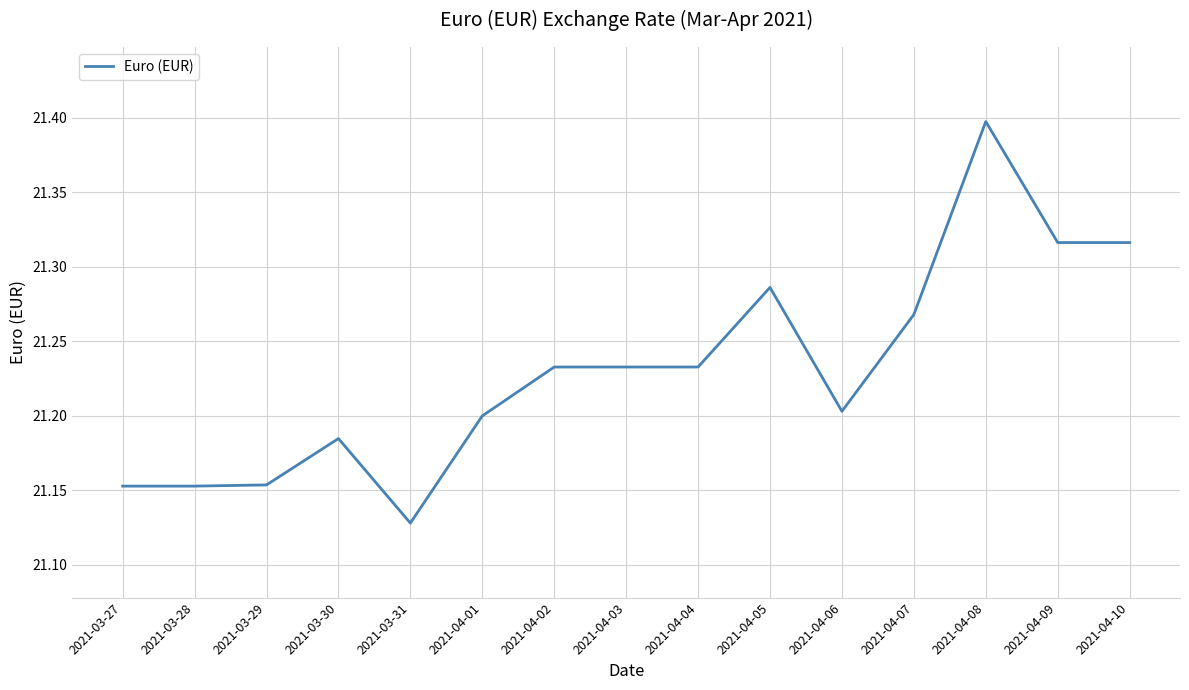

What is the ratio of the value at 2021-04-08 to the value at 2021-04-01?

1.0